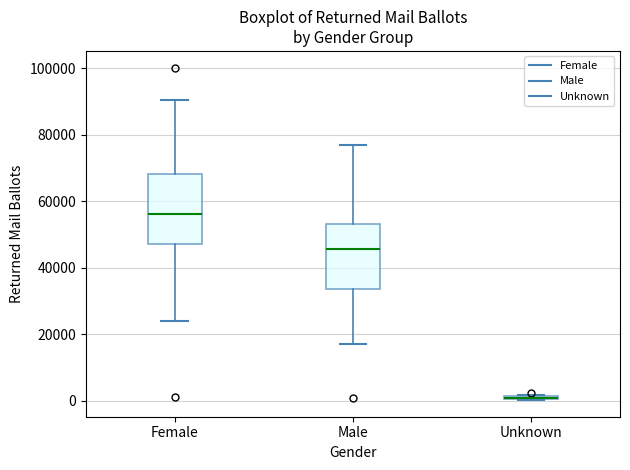

Where is the lower edge of the box for Male on the y-axis? The values are not printed on the chart, so give them approximately, as read against the axis.

34000